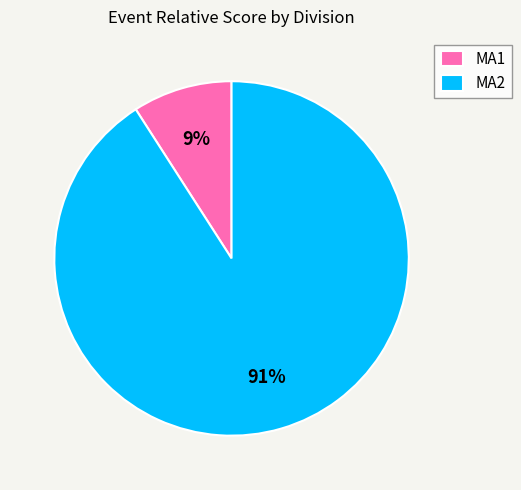

How many segments does this pie chart have?

2